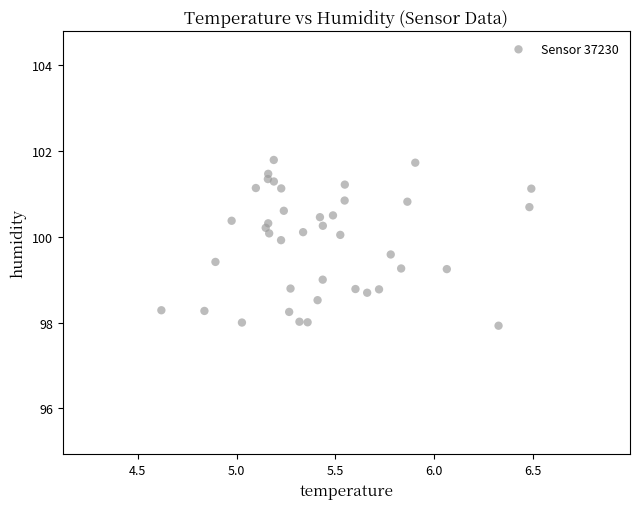

What is the range of Y values (max minus min)?

3.9